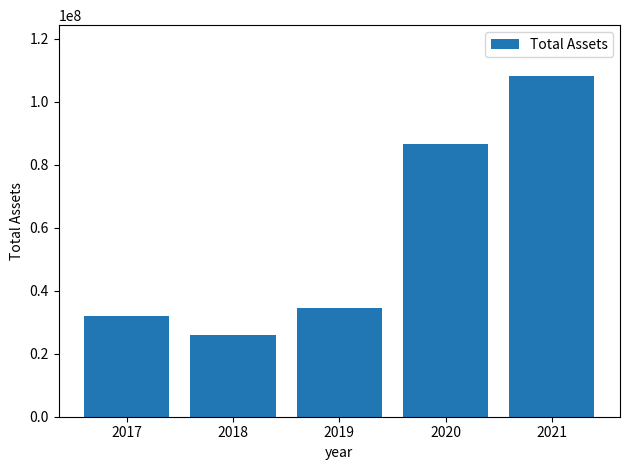

What is the average value?

57428617.1